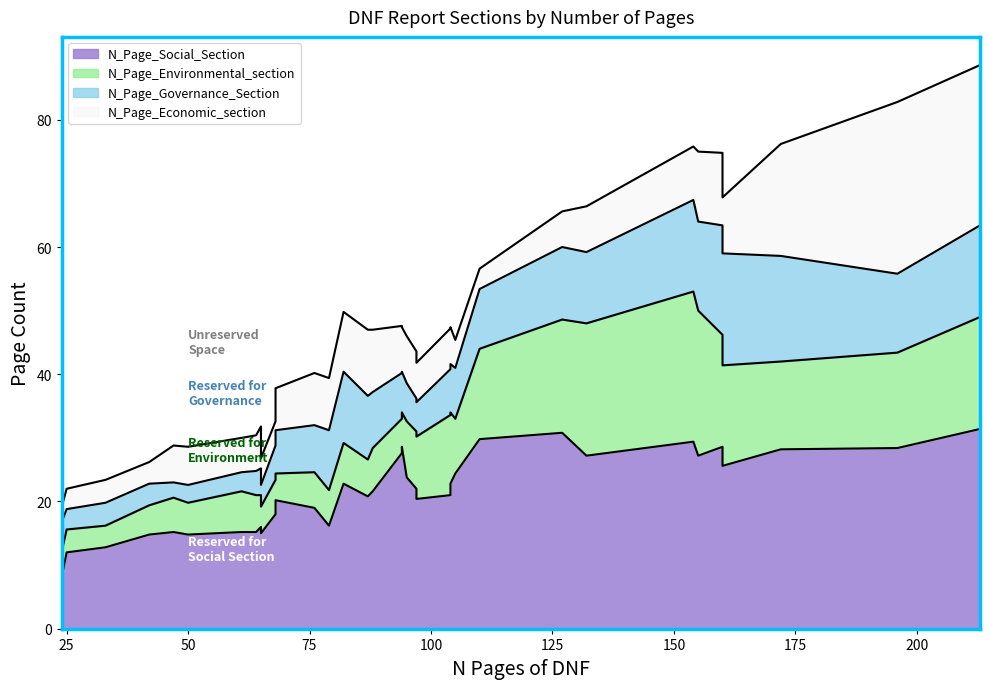

How many lines are shown in the chart?

4